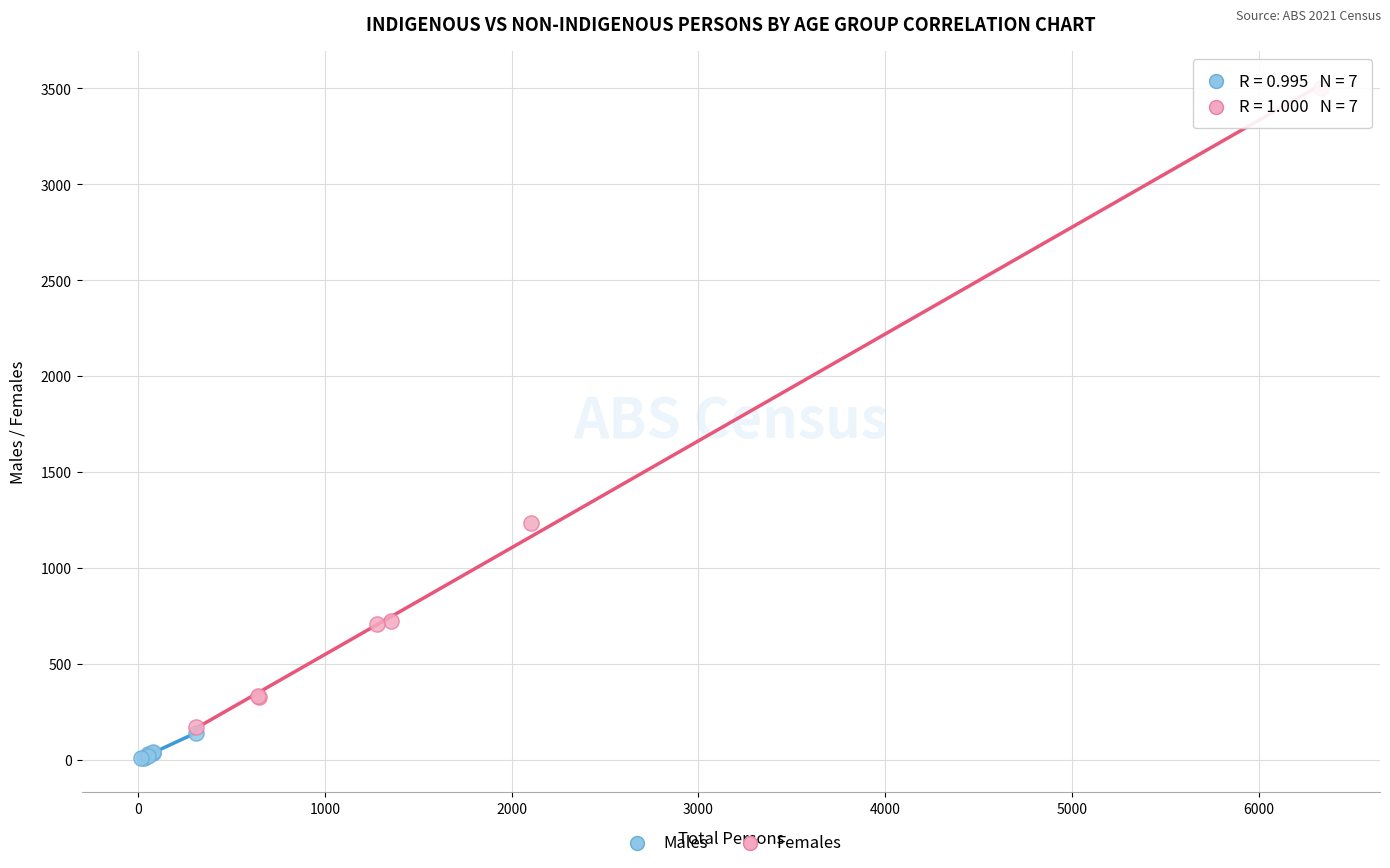

Which series has the widest spread of Y values?

Females